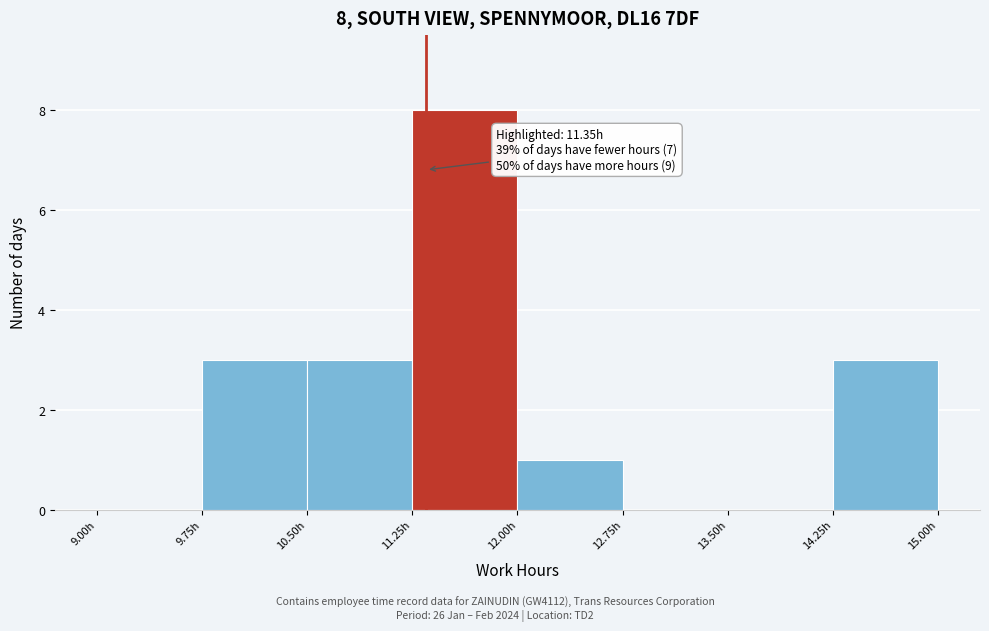

Which range on the x-axis has the tallest bar?

11.25 to 12.00